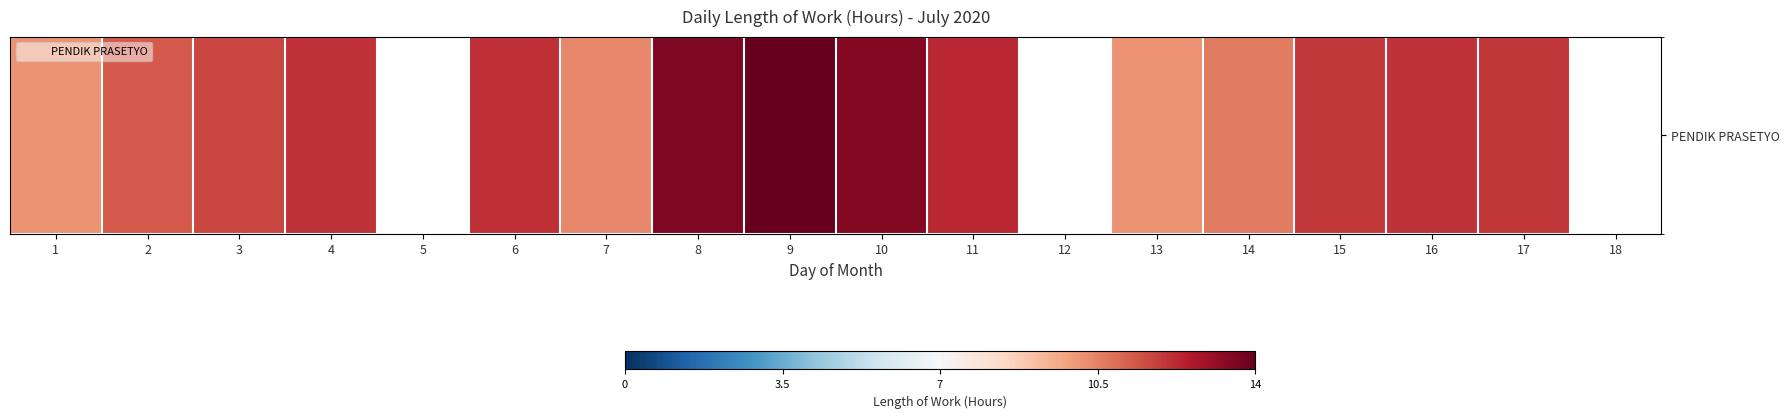

Which category has the lowest value across all series?

5